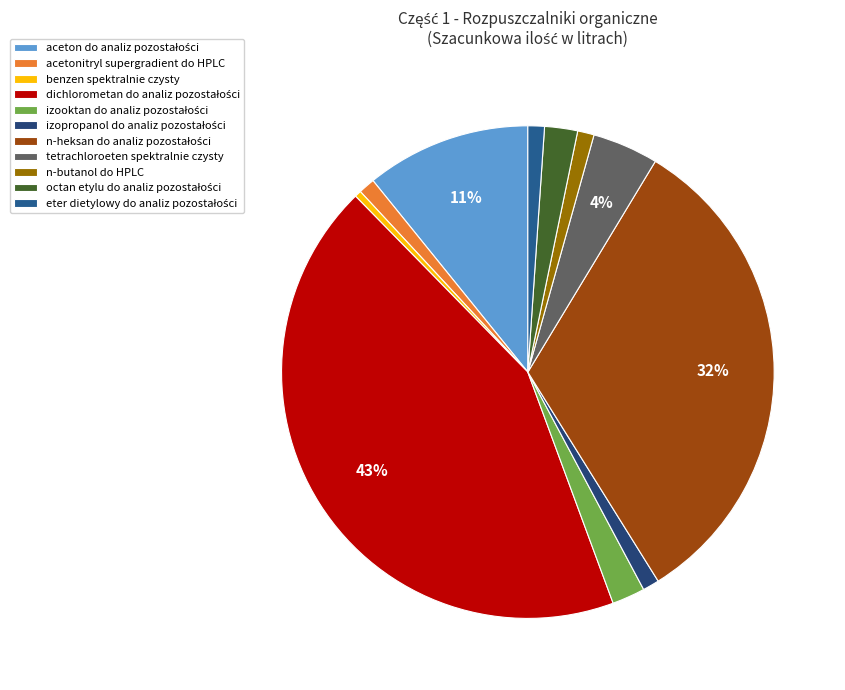

What is the smallest slice in the pie chart?

benzen spektralnie czysty